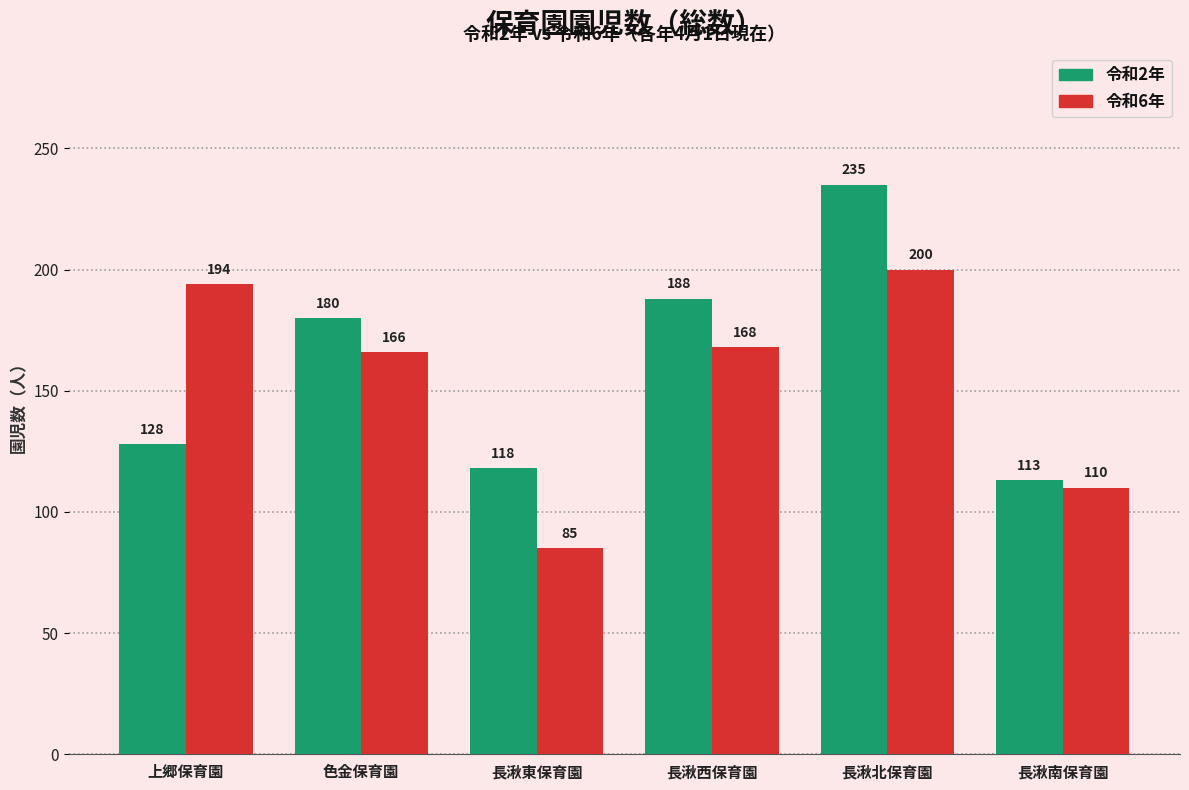

Reading left to right, transcribe all the data shown in this chart.

令和2年: 128	180	118	188	235	113
令和6年: 194	166	85	168	200	110